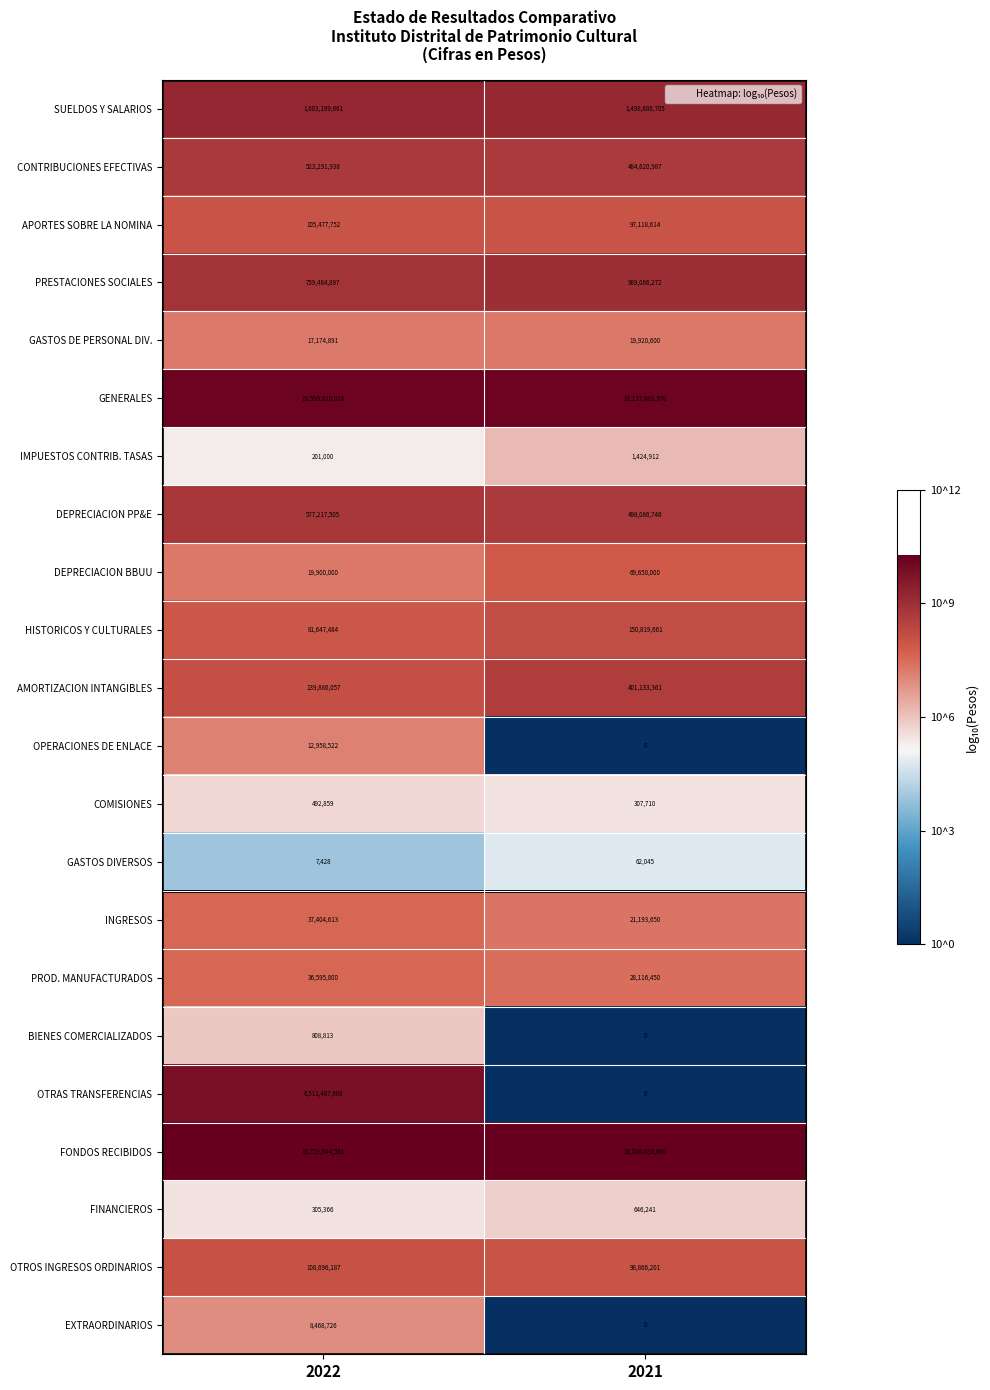

Rank the series by their maximum value, from lowest to highest.

GASTOS DIVERSOS, COMISIONES, FINANCIEROS, BIENES COMERCIALIZADOS, IMPUESTOS CONTRIB. TASAS, EXTRAORDINARIOS, OPERACIONES DE ENLACE, GASTOS DE PERSONAL DIV., PROD. MANUFACTURADOS, INGRESOS, DEPRECIACION BBUU, APORTES SOBRE LA NOMINA, OTROS INGRESOS ORDINARIOS, HISTORICOS Y CULTURALES, AMORTIZACION INTANGIBLES, CONTRIBUCIONES EFECTIVAS, DEPRECIACION PP&E, PRESTACIONES SOCIALES, SUELDOS Y SALARIOS, OTRAS TRANSFERENCIAS, GENERALES, FONDOS RECIBIDOS